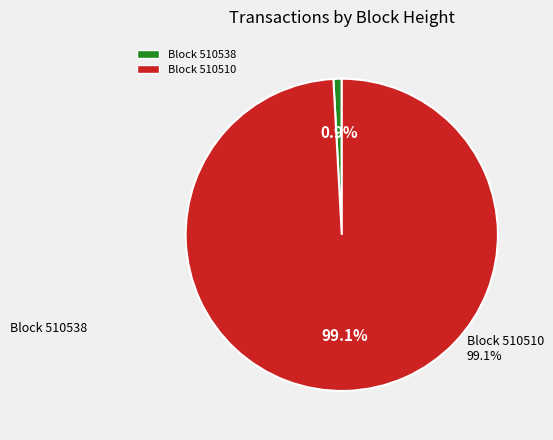

Count the number of slices in the pie.

2